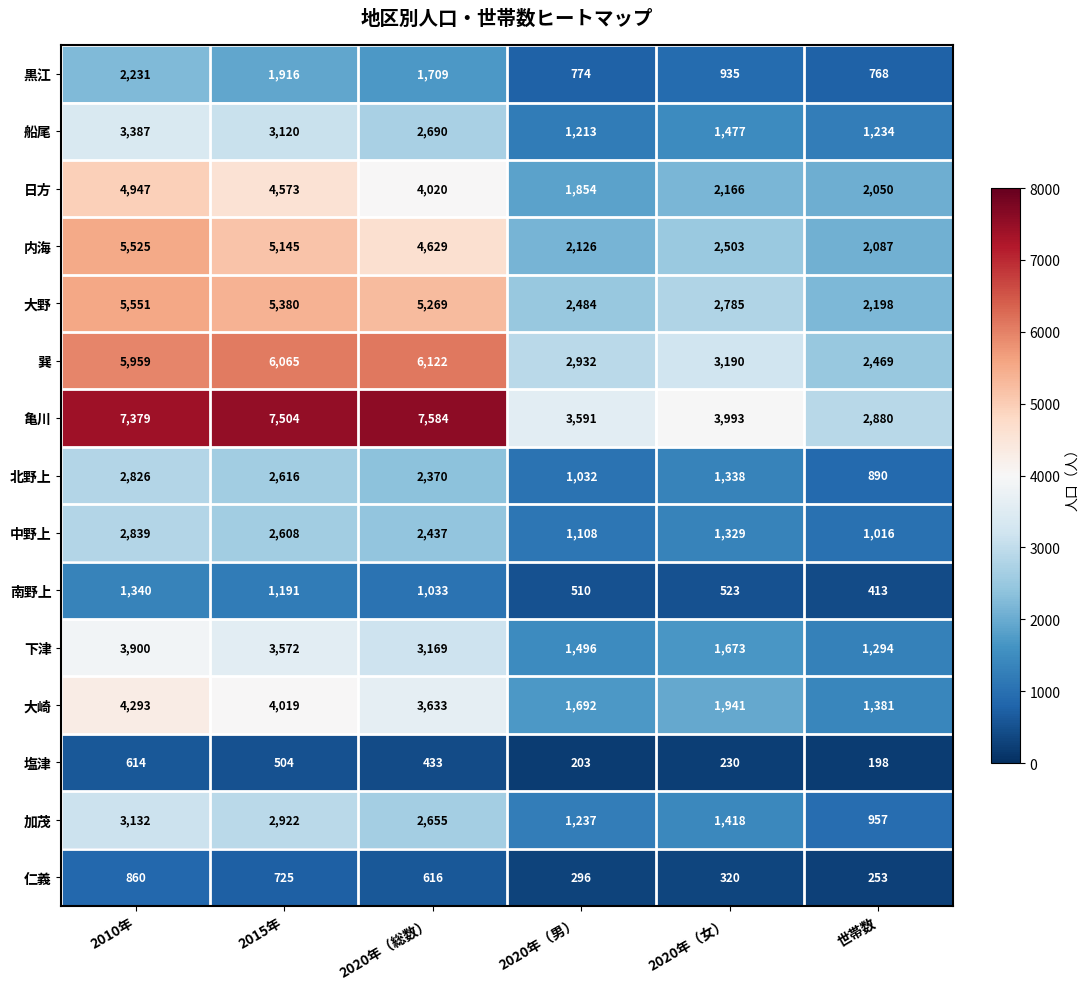

At how many categories does at least one series exceed 3492?

5